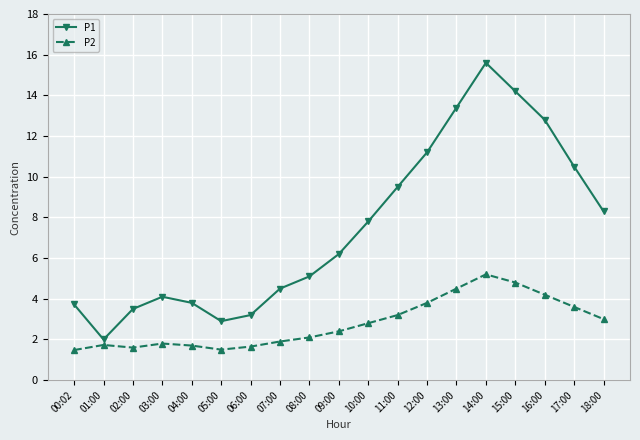

What is the maximum value for P1?

15.6